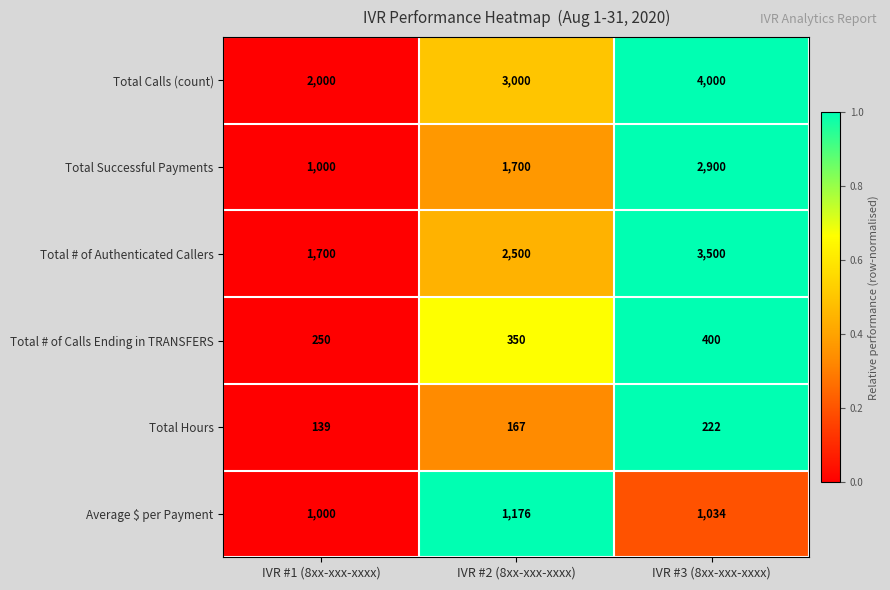

Reading left to right, what are all the values shown in this chart?

Total Calls (count): IVR #1 (8xx-xxx-xxxx)=2000	IVR #2 (8xx-xxx-xxxx)=3000	IVR #3 (8xx-xxx-xxxx)=4000
Total Successful Payments: IVR #1 (8xx-xxx-xxxx)=1000	IVR #2 (8xx-xxx-xxxx)=1700	IVR #3 (8xx-xxx-xxxx)=2900
Total # of Authenticated Callers: IVR #1 (8xx-xxx-xxxx)=1700	IVR #2 (8xx-xxx-xxxx)=2500	IVR #3 (8xx-xxx-xxxx)=3500
Total # of Calls Ending in TRANSFERS: IVR #1 (8xx-xxx-xxxx)=250	IVR #2 (8xx-xxx-xxxx)=350	IVR #3 (8xx-xxx-xxxx)=400
Total Hours: IVR #1 (8xx-xxx-xxxx)=139	IVR #2 (8xx-xxx-xxxx)=167	IVR #3 (8xx-xxx-xxxx)=222
Average $ per Payment: IVR #1 (8xx-xxx-xxxx)=1000	IVR #2 (8xx-xxx-xxxx)=1176	IVR #3 (8xx-xxx-xxxx)=1034